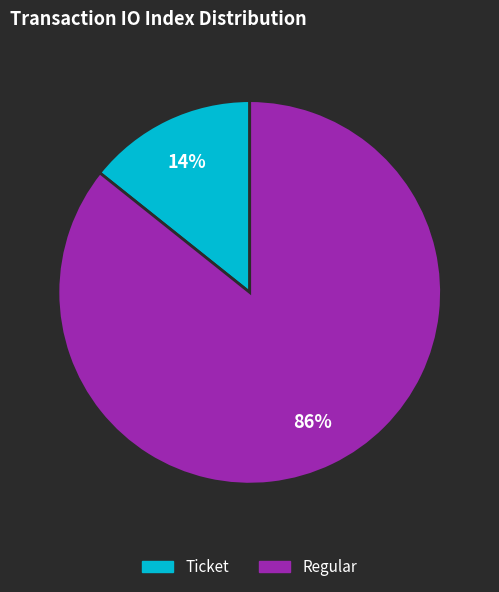

Does any single category account for the majority?

Yes